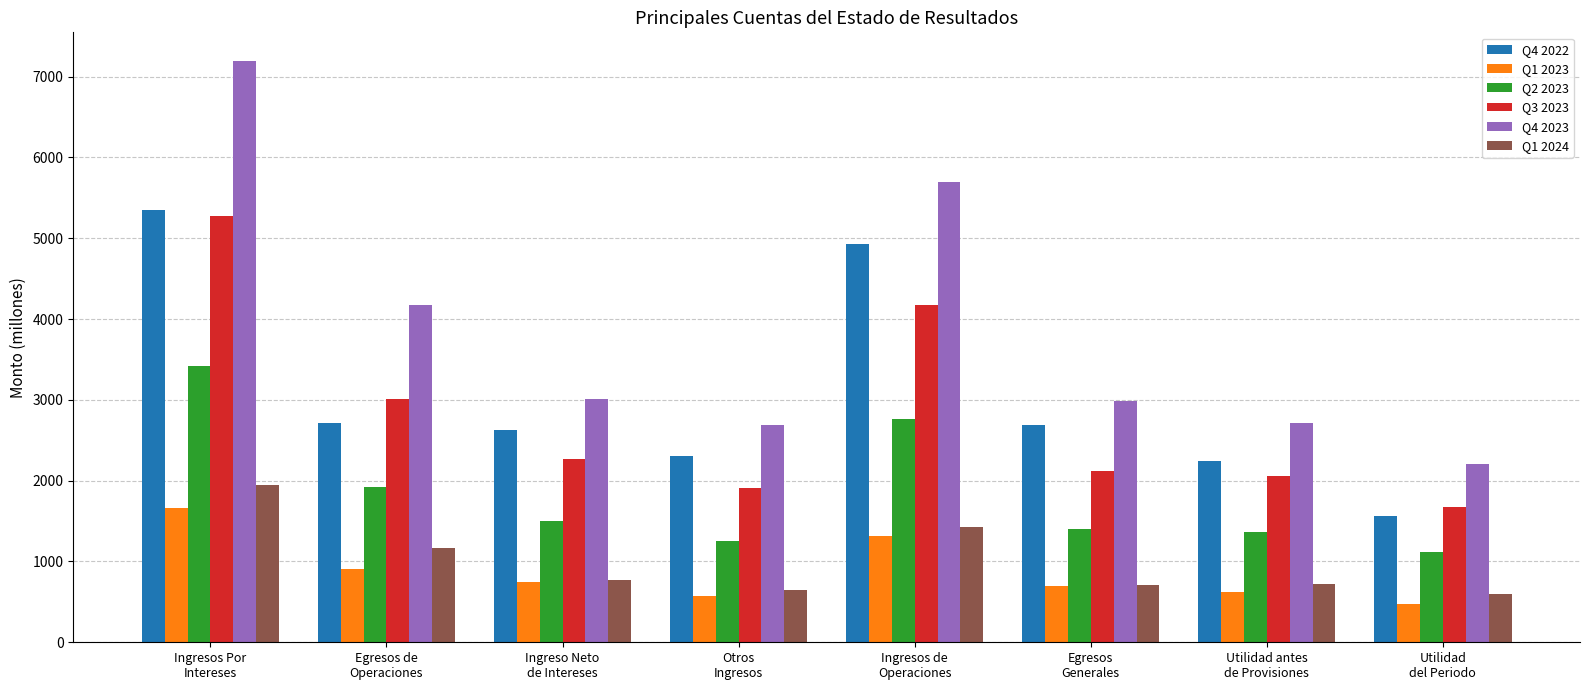

Which series changed the most between Egresos de
Operaciones and Ingreso Neto
de Intereses?

Q4 2023